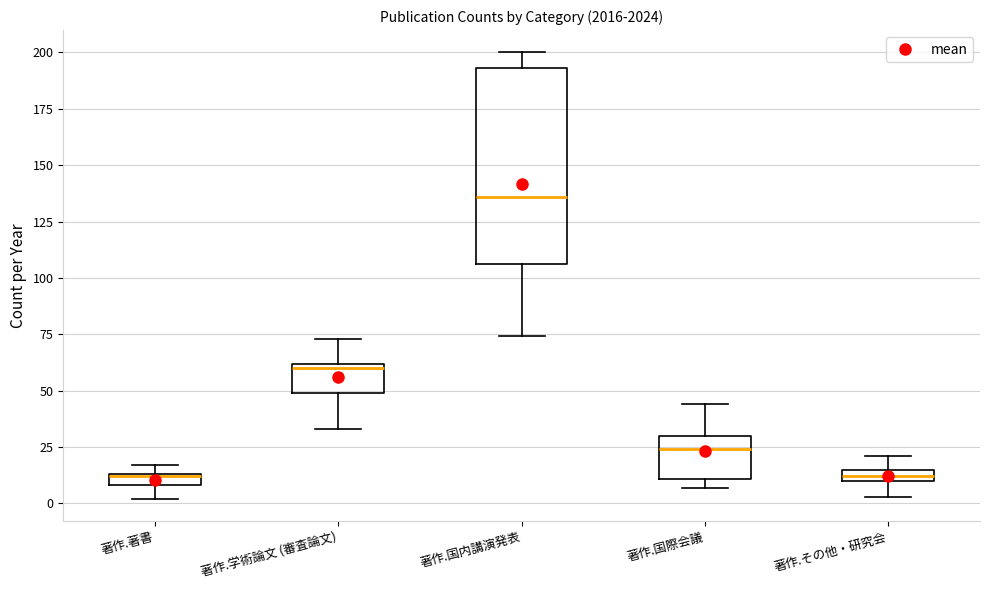

Where does the upper whisker of the box for 著作.その他・研究会 end on the y-axis? The values are not printed on the chart, so give them approximately, as read against the axis.

20